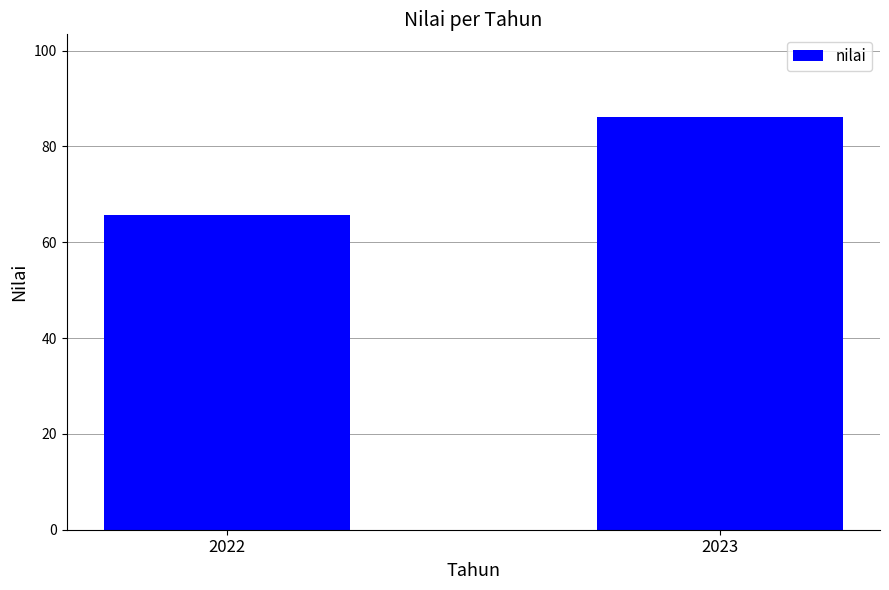

What is the maximum value shown in the chart?

86.2